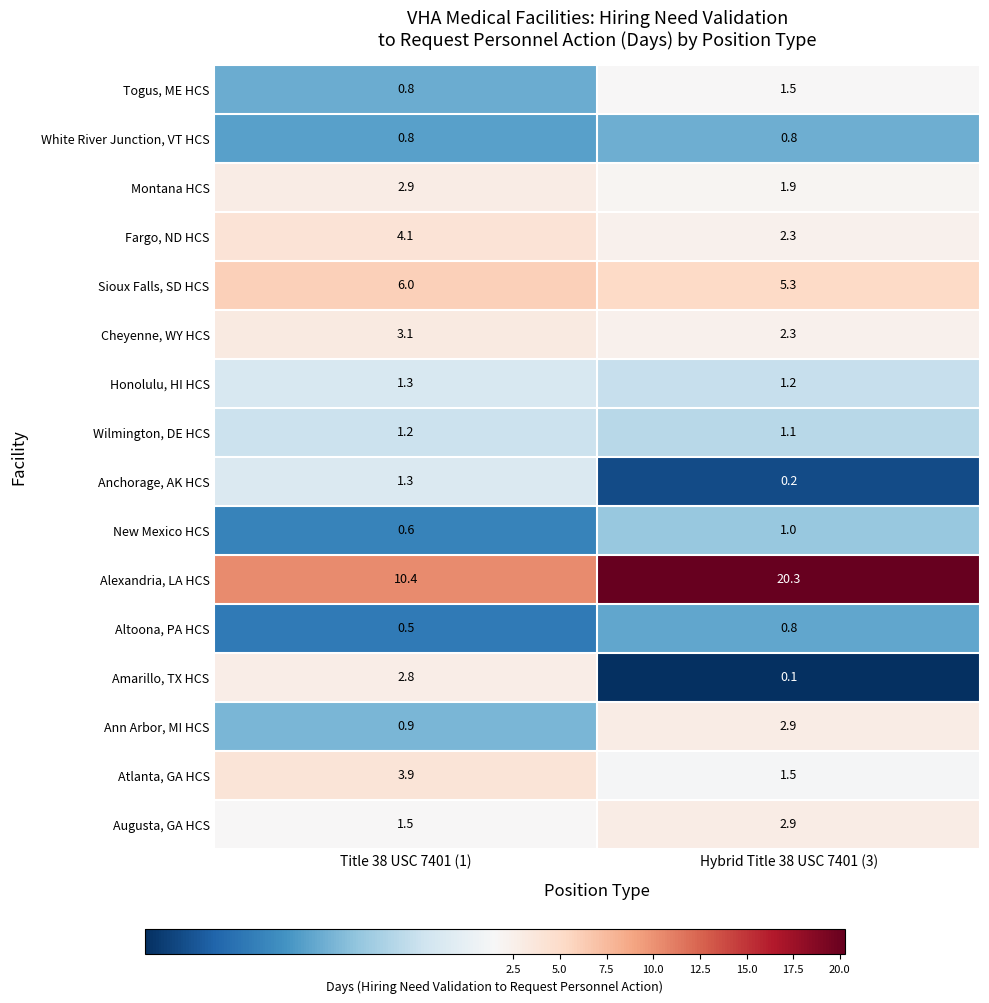

Which series has the largest total across all categories?

Alexandria, LA HCS